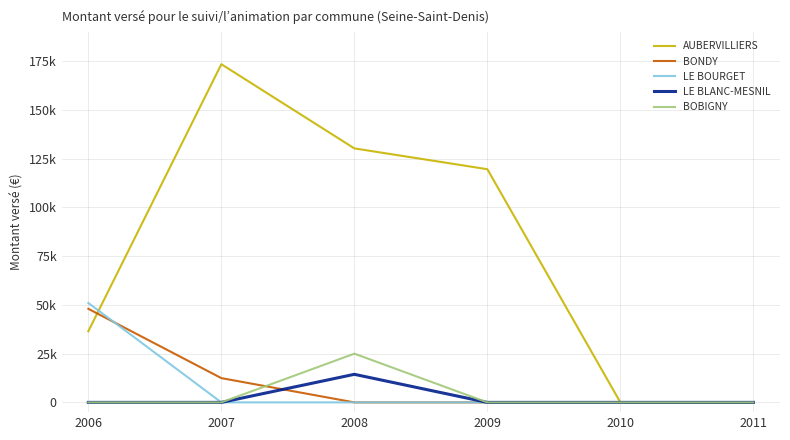

What are all the series names shown in the legend?

AUBERVILLIERS, BONDY, LE BOURGET, LE BLANC-MESNIL, BOBIGNY